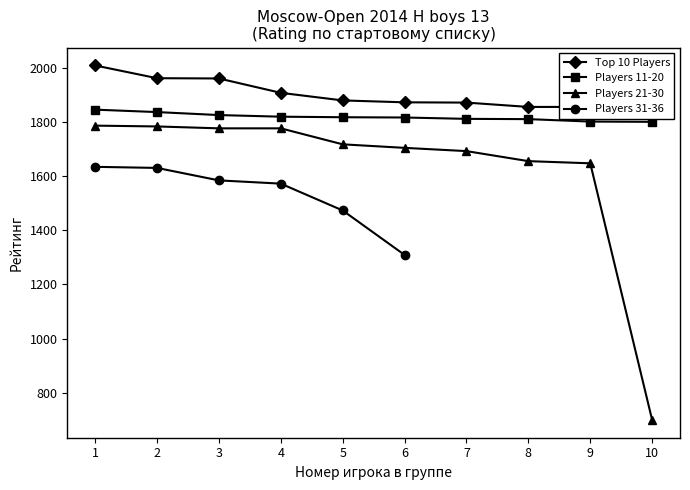

Is the value of Top 10 Players at 10 greater than the value of Players 21-30 at 10?

Yes